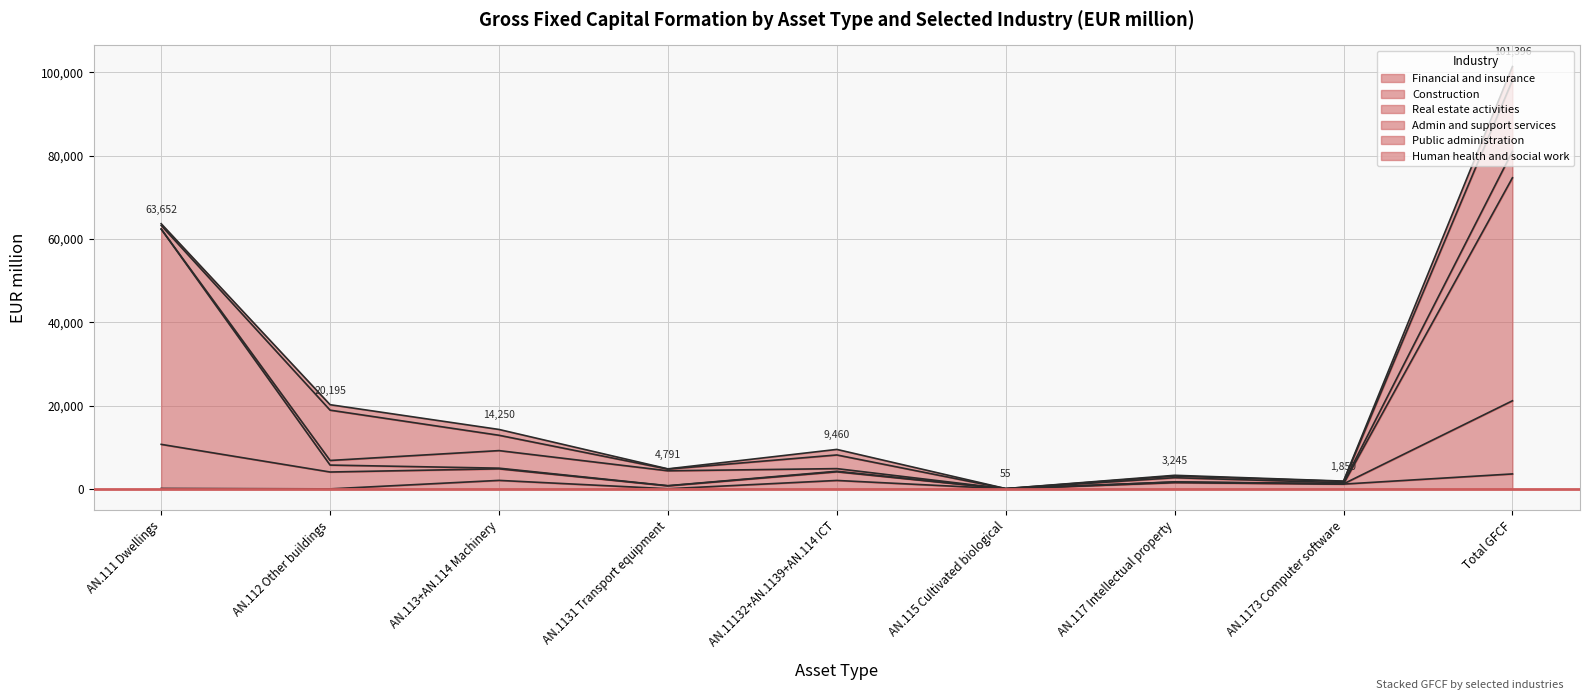

Which category has the lowest value in the Financial and insurance series?

AN.112 Other buildings